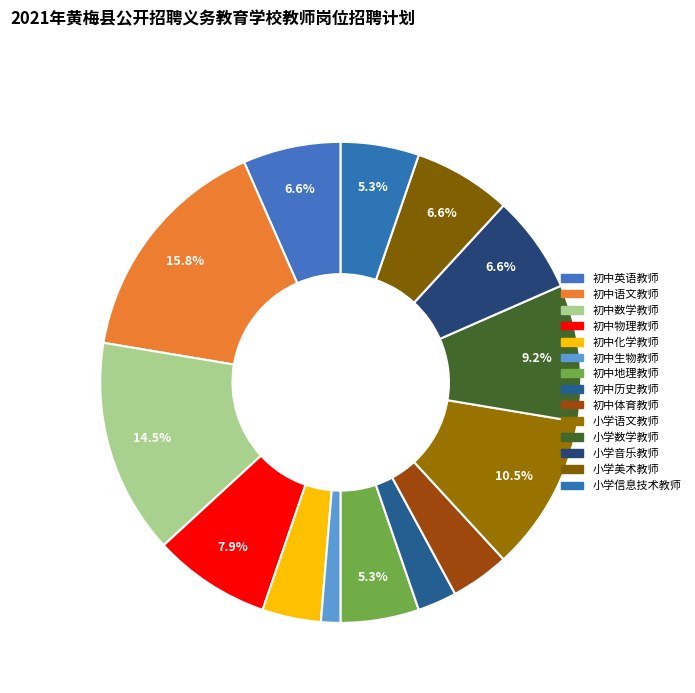

Which slice is the largest?

初中语文教师